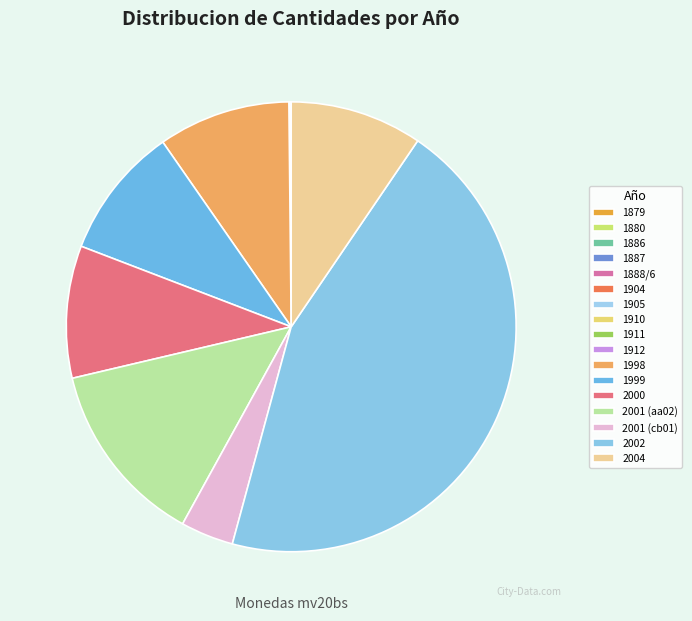

Combined, do 1886 and 1879 account for over 50%?

No